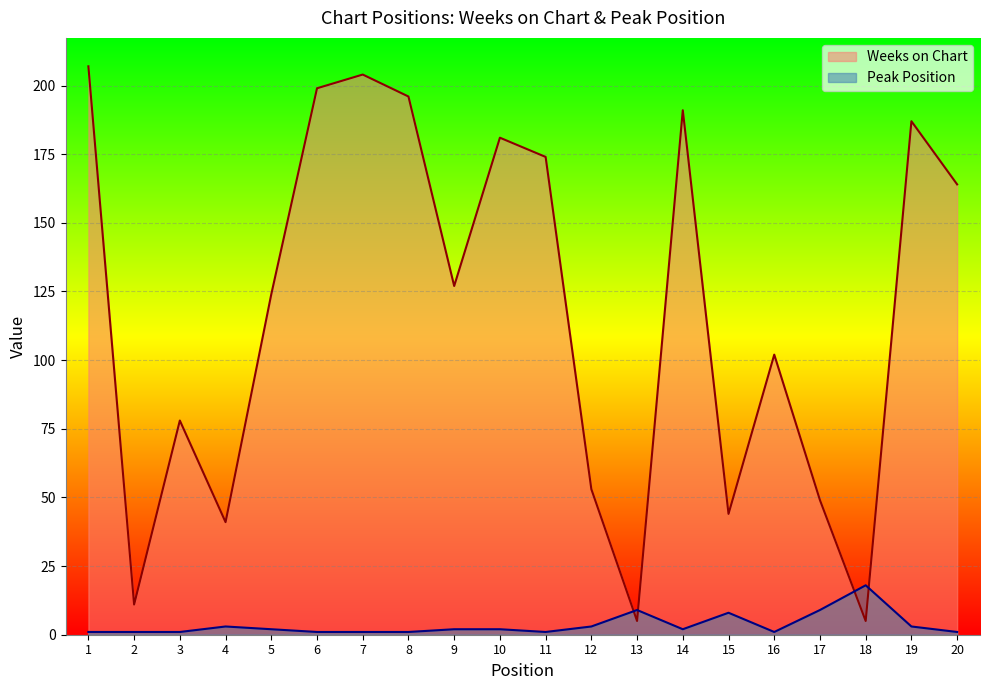

What is the sum of the Peak Position values at 3 and 18?

19